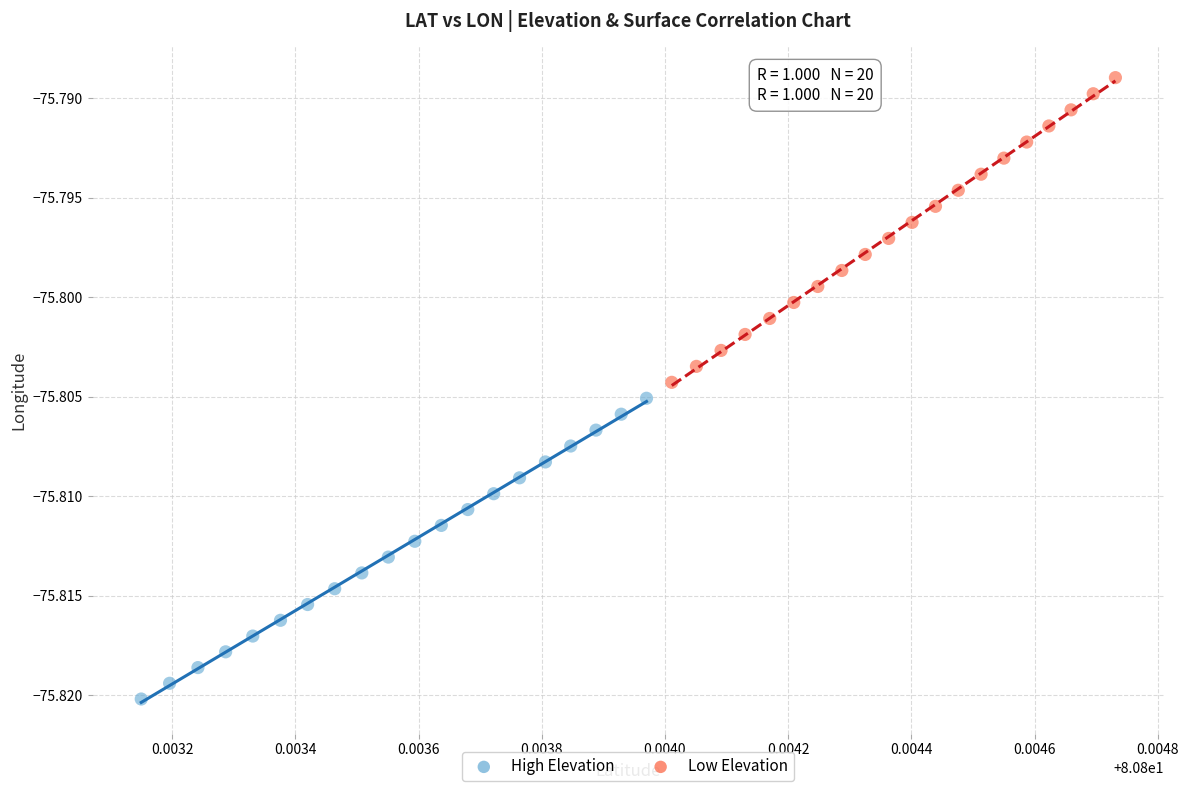

What are all the series names shown in the legend?

High Elevation, Low Elevation